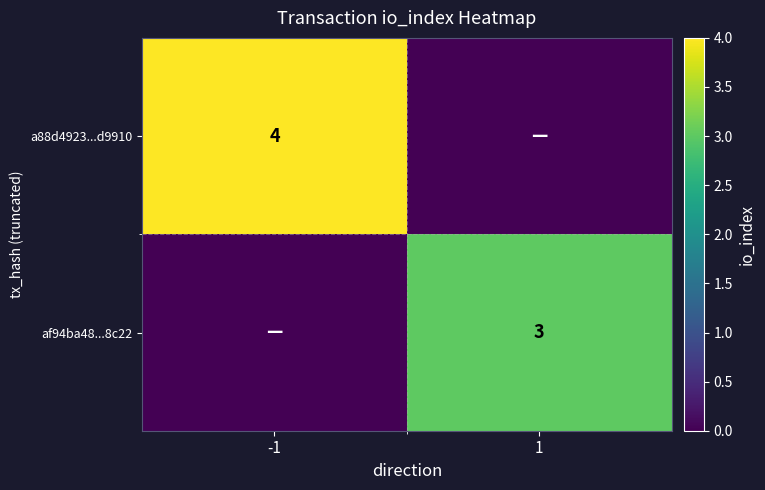

The a88d4923...d9910 series shows 3 at -1. True or false?

False